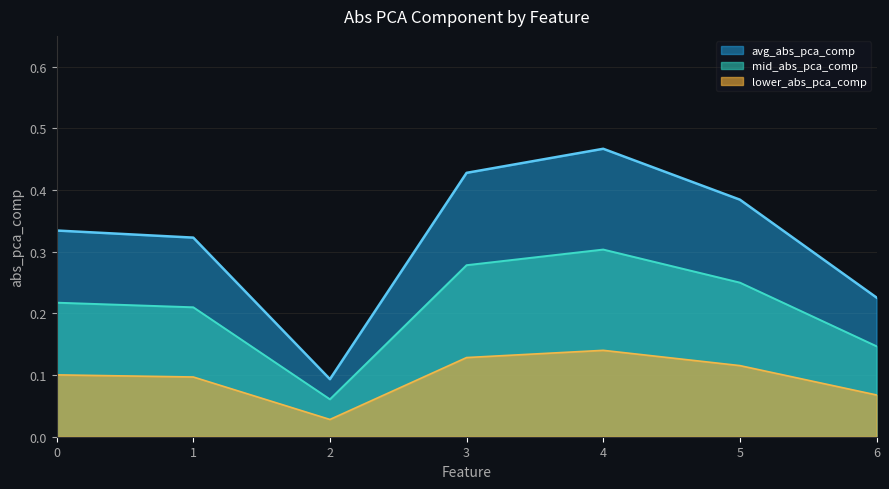

Reading right to left, what are all the values shown in this chart?

0.2	0.4	0.5	0.4	0.1	0.3	0.3